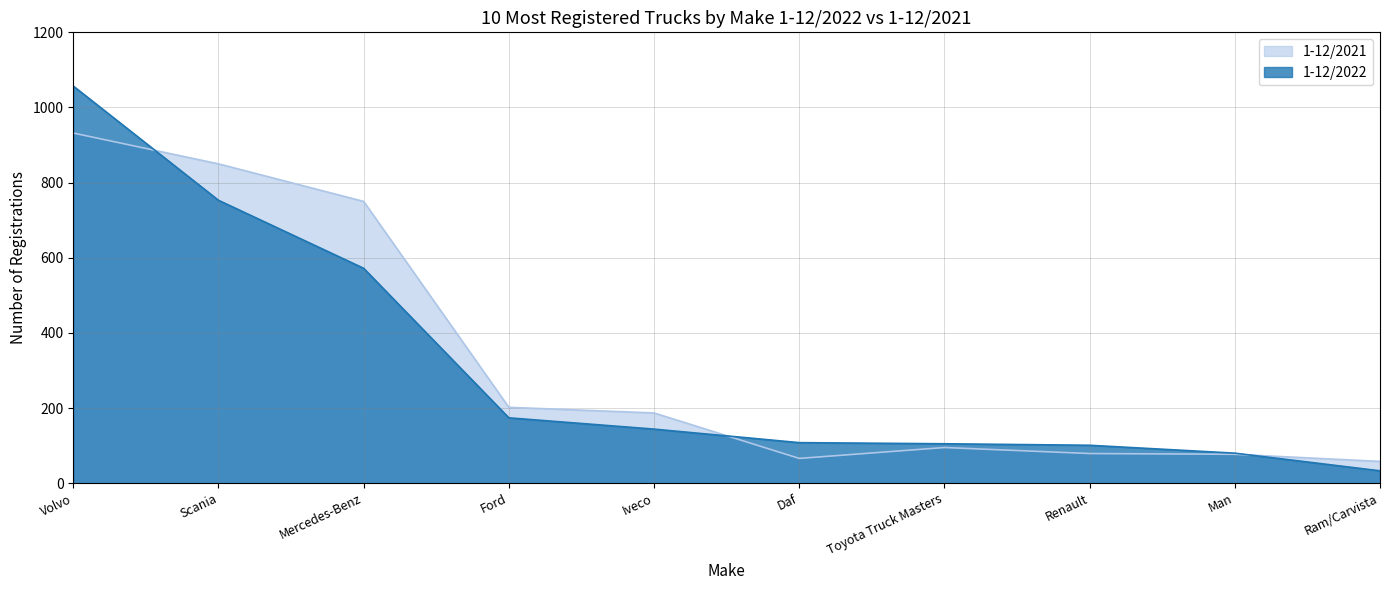

Reading left to right, what are all the values shown in this chart?

1-12/2022: Volvo=1057	Scania=753	Mercedes-Benz=572	Ford=174	Iveco=144	Daf=108	Toyota Truck Masters=105	Renault=101	Man=80	Ram/Carvista=33
1-12/2021: Volvo=932	Scania=850	Mercedes-Benz=750	Ford=202	Iveco=187	Daf=66	Toyota Truck Masters=95	Renault=79	Man=77	Ram/Carvista=58